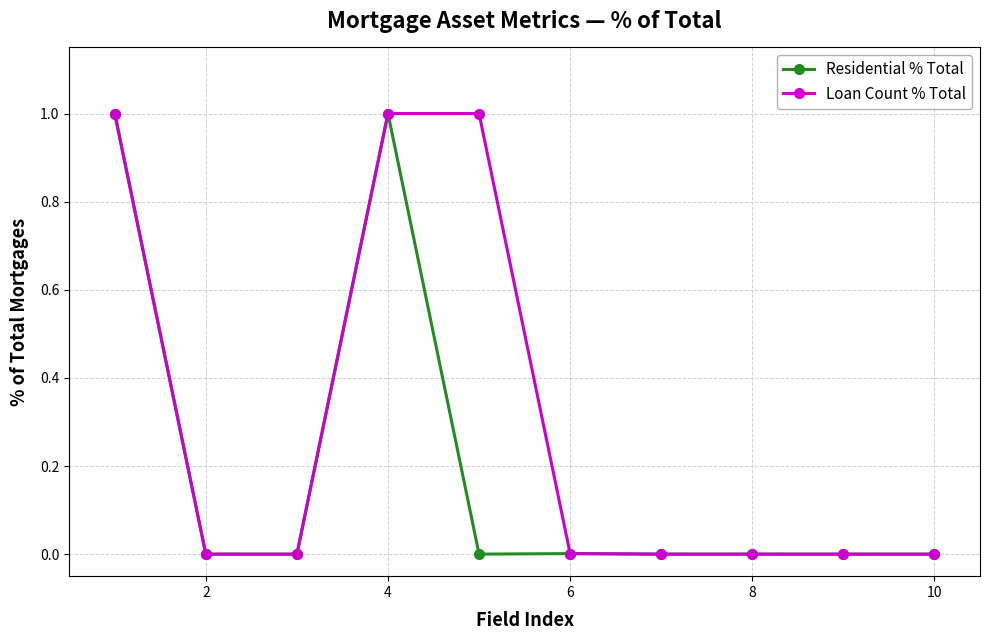

Rank the series by their average value, from lowest to highest.

Residential % Total, Loan Count % Total